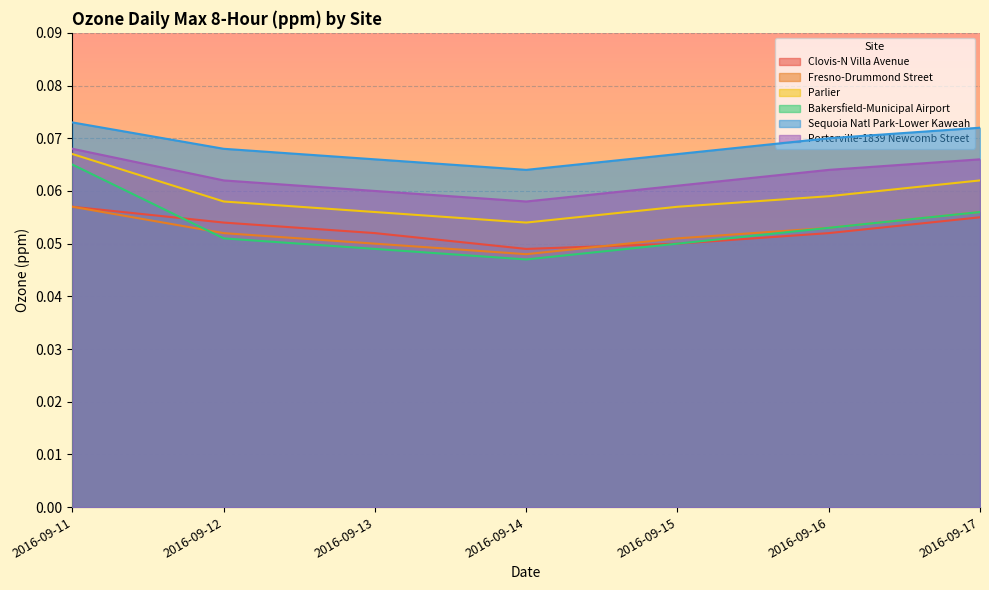

What is the sum of the Clovis-N Villa Avenue values at 2016-09-14 and 2016-09-13?

0.1